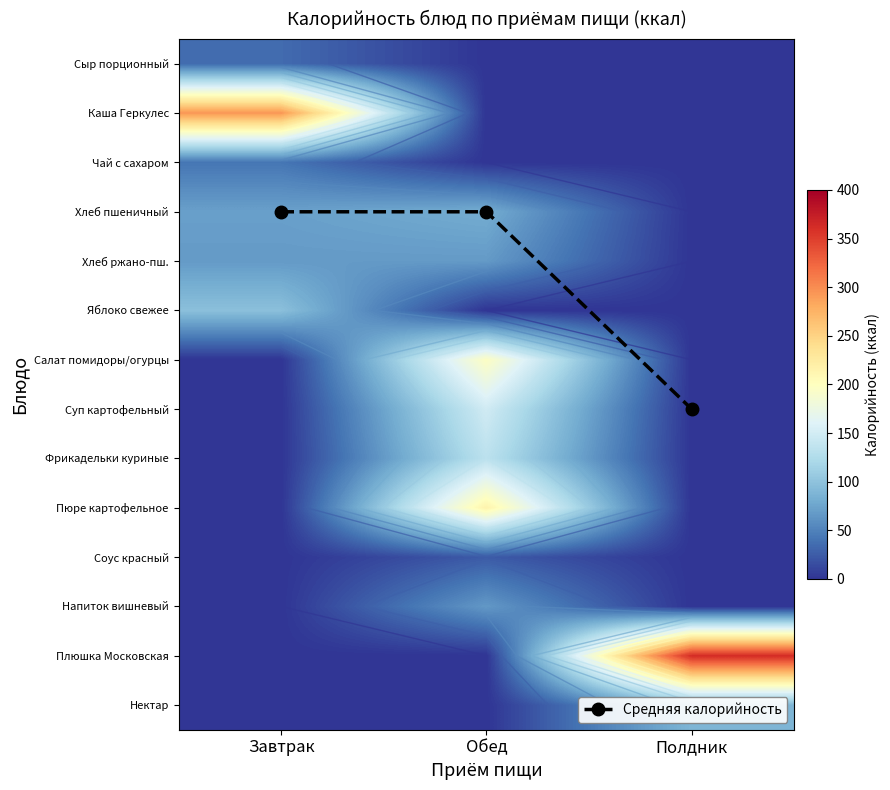

Is it true that Напиток вишневый equals 19.8 at Обед?

False